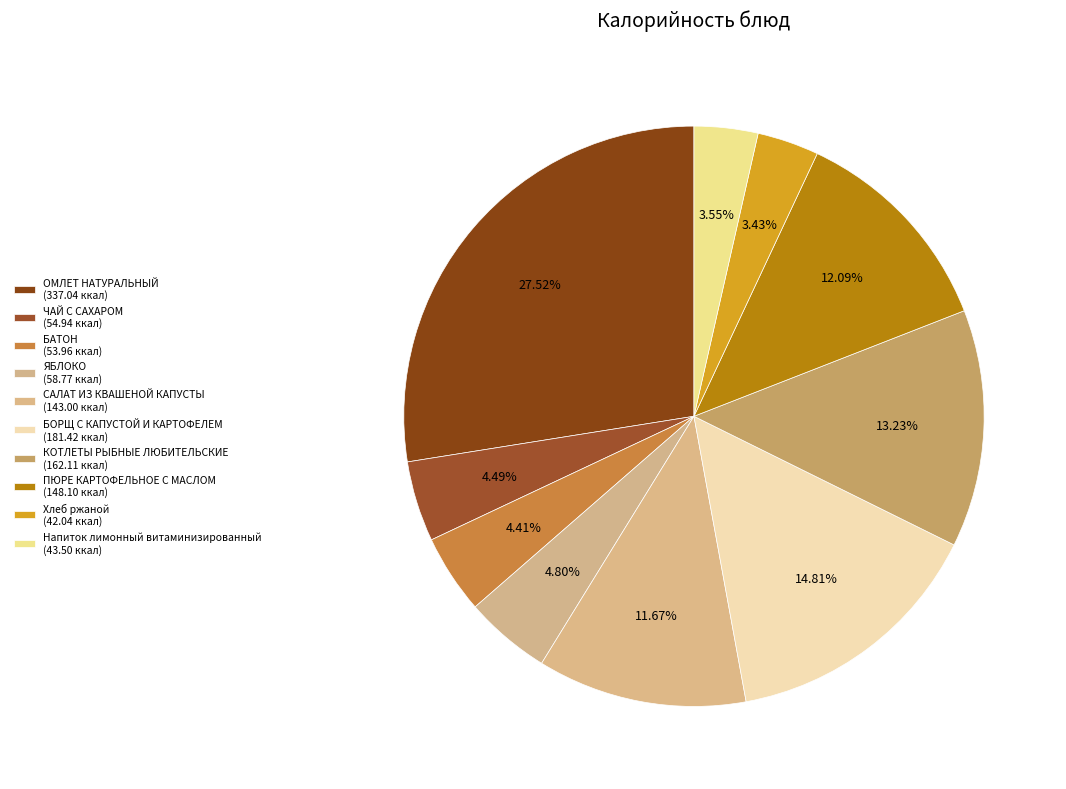

Count the number of slices in the pie.

10